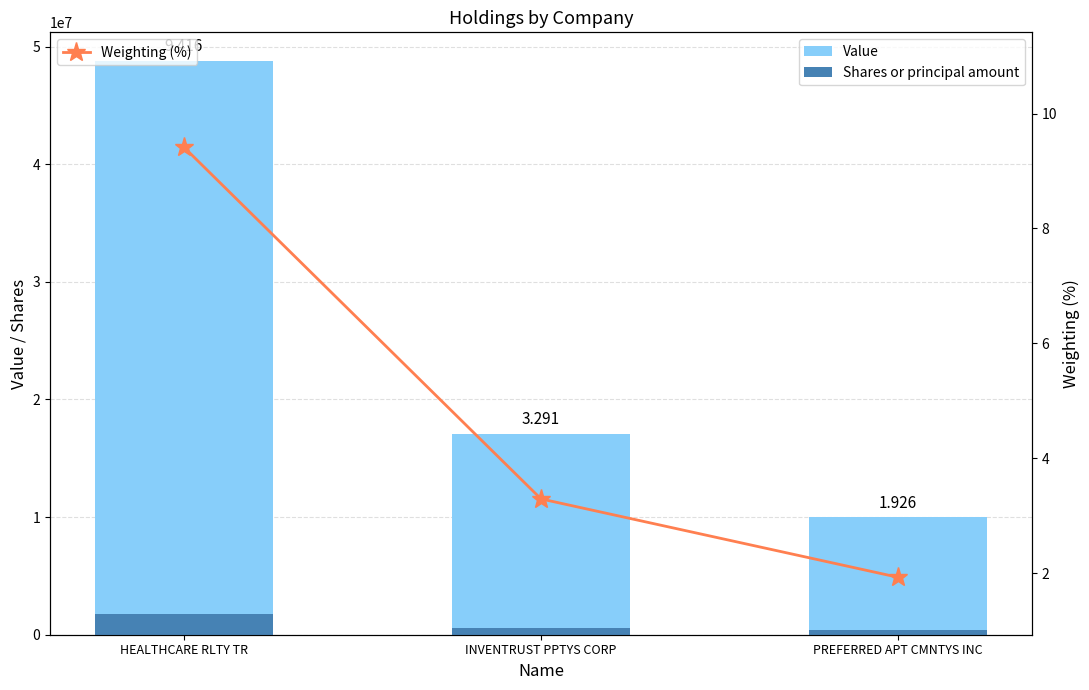

At how many categories does at least one series exceed 4566331?

3